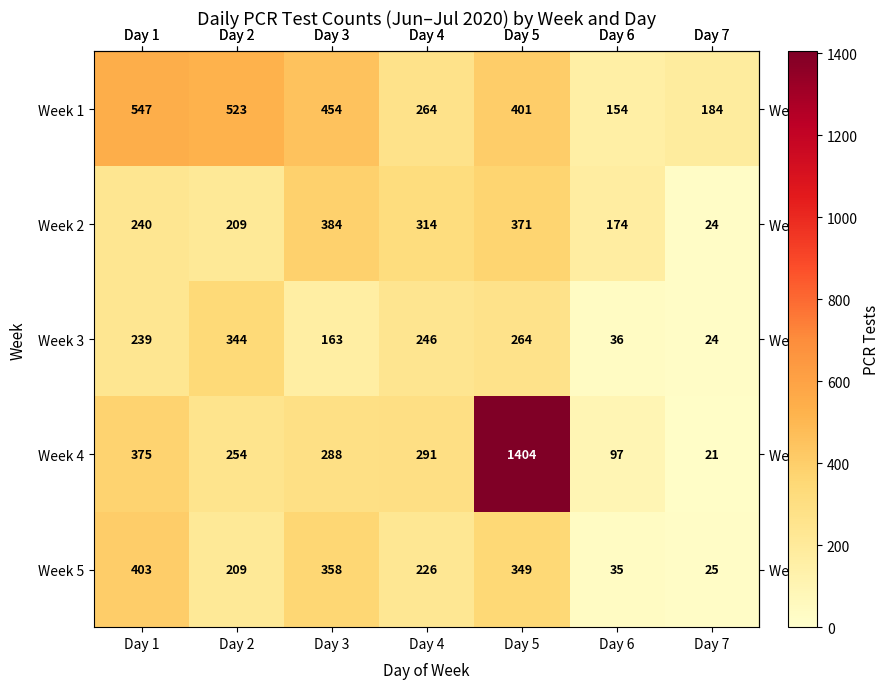

Which series has the largest total across all categories?

Week 4